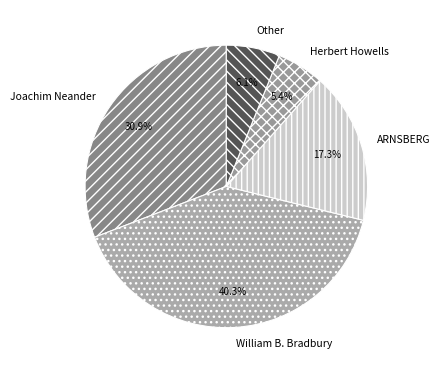

Is there any slice that represents more than half of the pie?

No